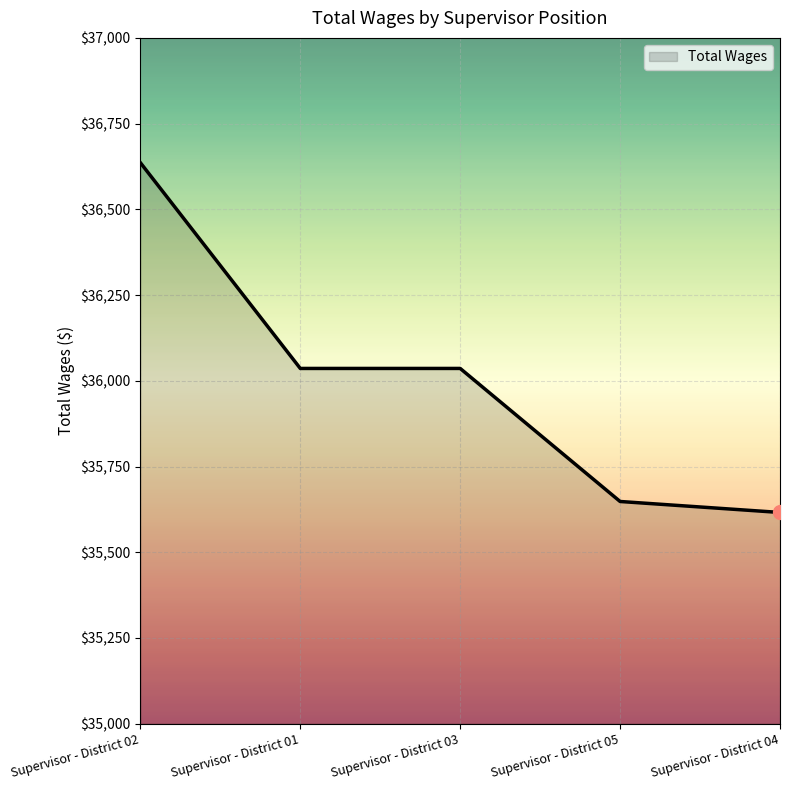

What is the difference between the maximum and minimum values?

1020